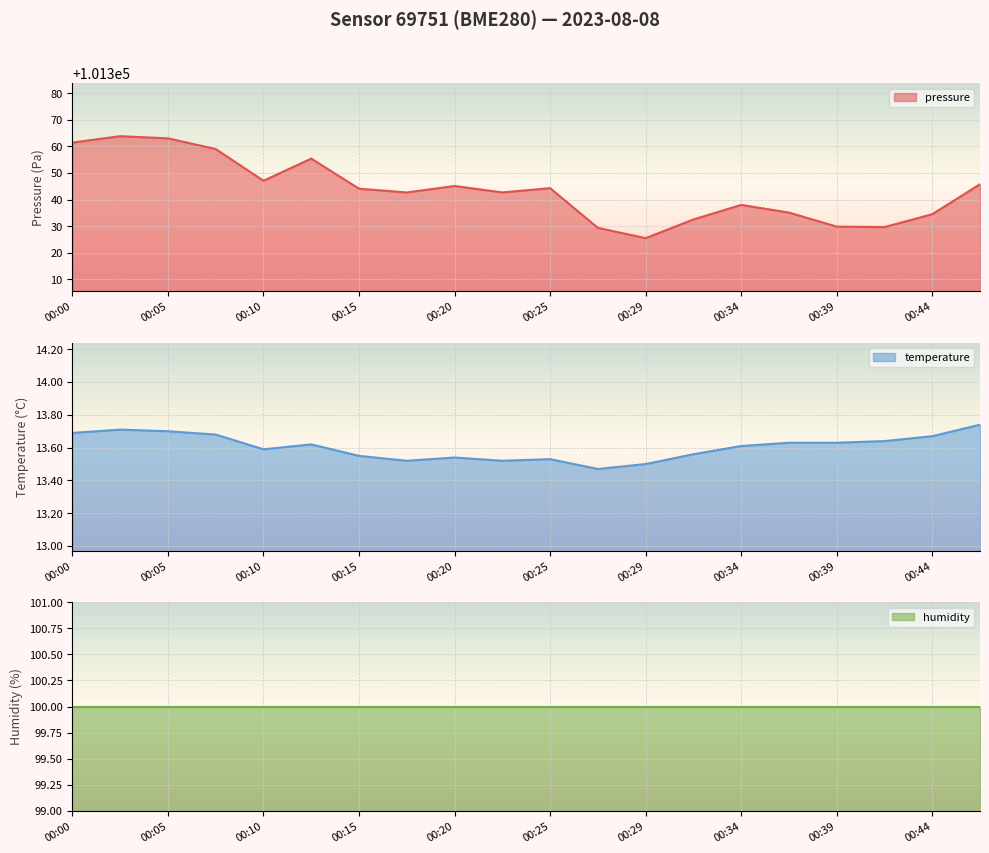

What is the value of the temperature point at the 5th from the left?

13.6